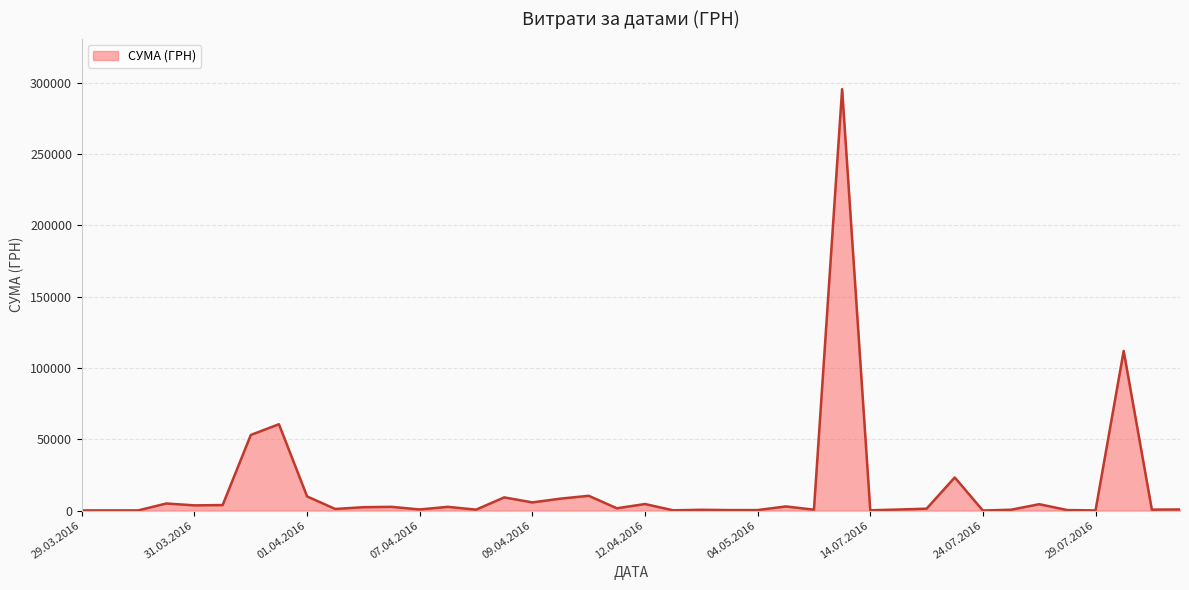

What is the greatest value displayed?

295638.6